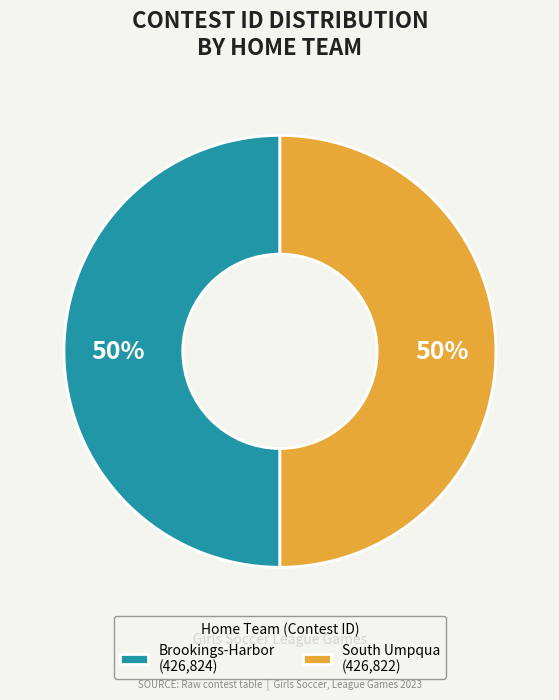

What is the ratio of the value at Brookings-Harbor (426,824) to the value at South Umpqua (426,822)?

1.0